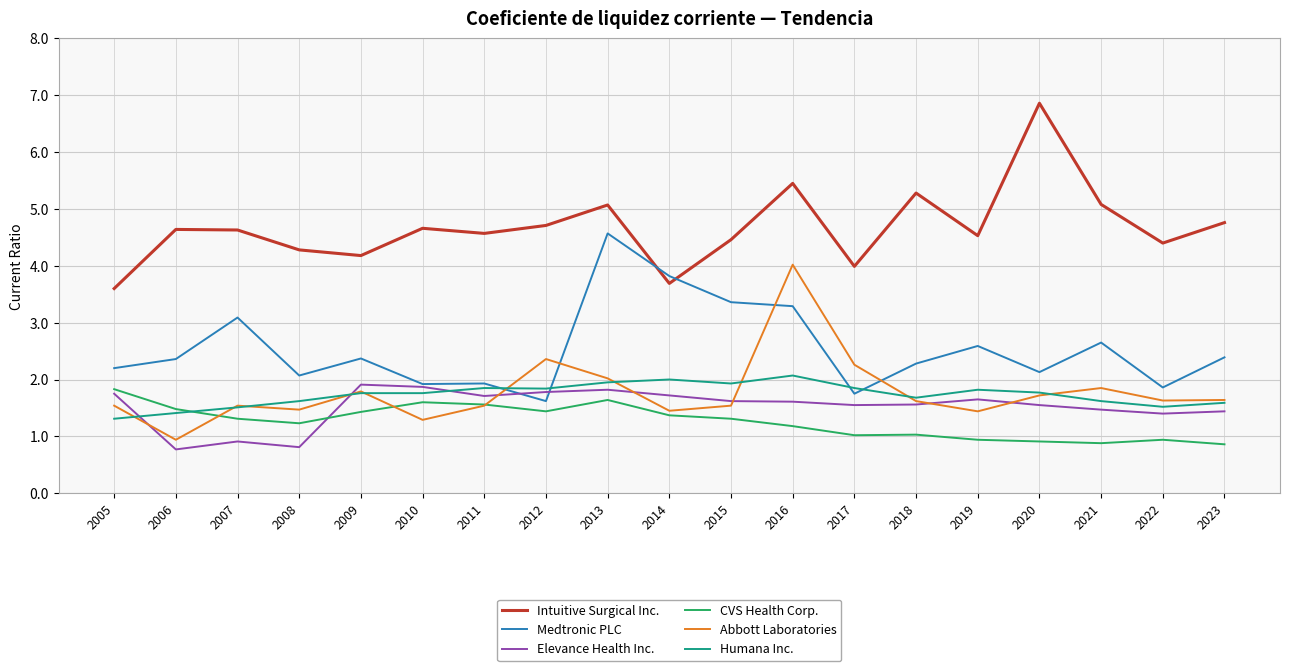

What are all the series names shown in the legend?

Intuitive Surgical Inc., Medtronic PLC, Elevance Health Inc., CVS Health Corp., Abbott Laboratories, Humana Inc.